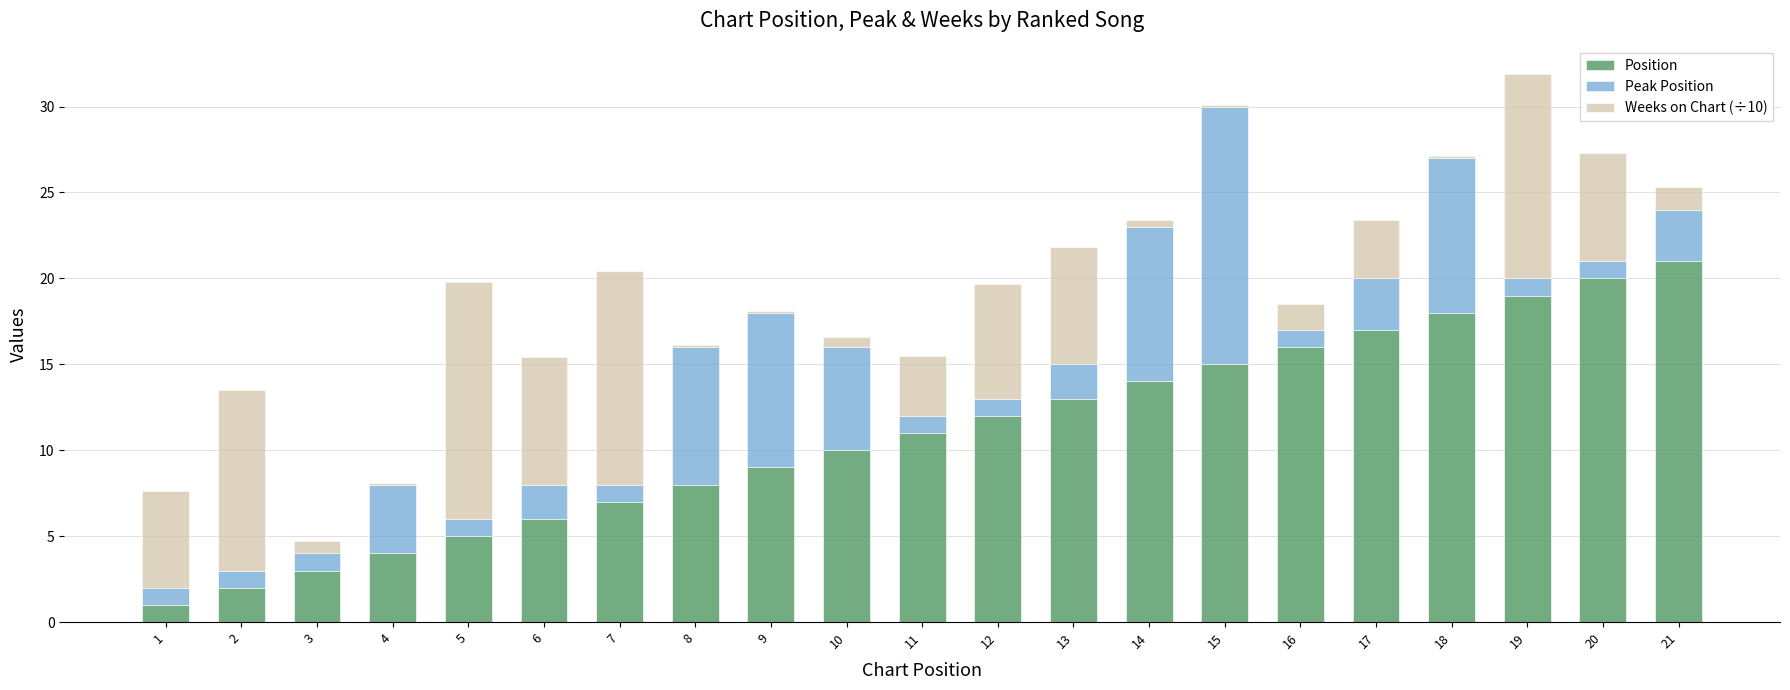

What is the sum of the Position values at 16 and 5?

21.0